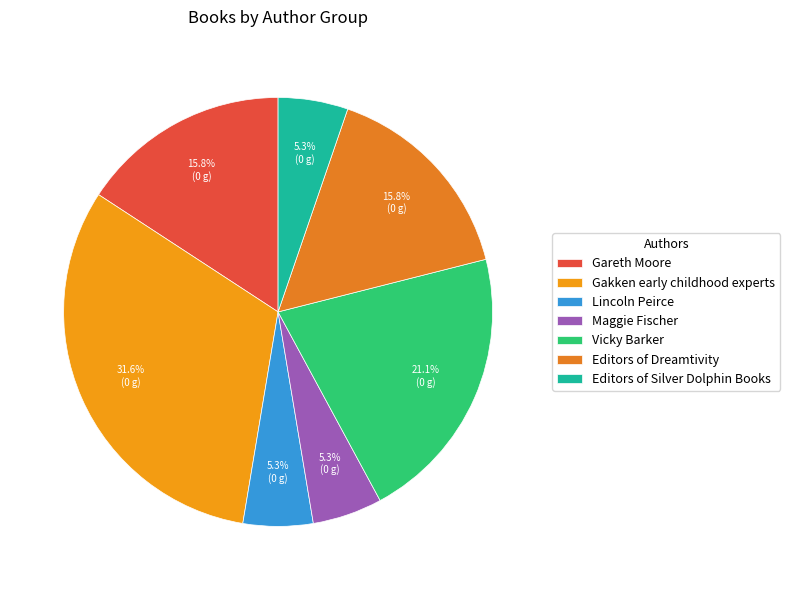

What is the total percentage of Gakken early childhood experts and Editors of Silver Dolphin Books?

36.8%